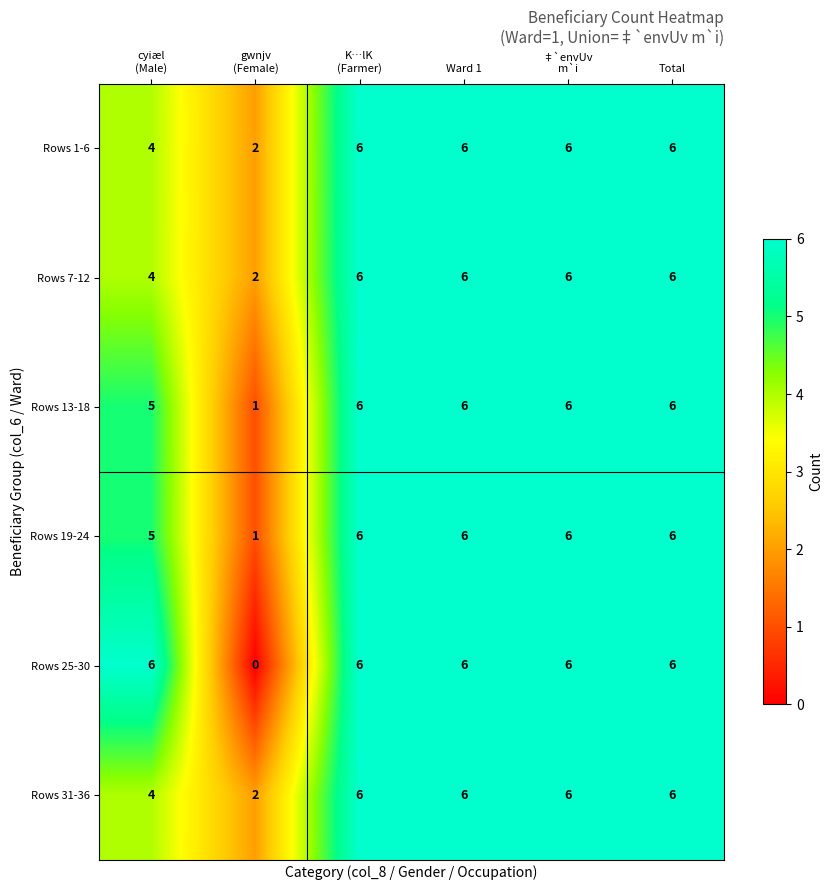

How many Rows 25-30 values are between 6 and 7?

5